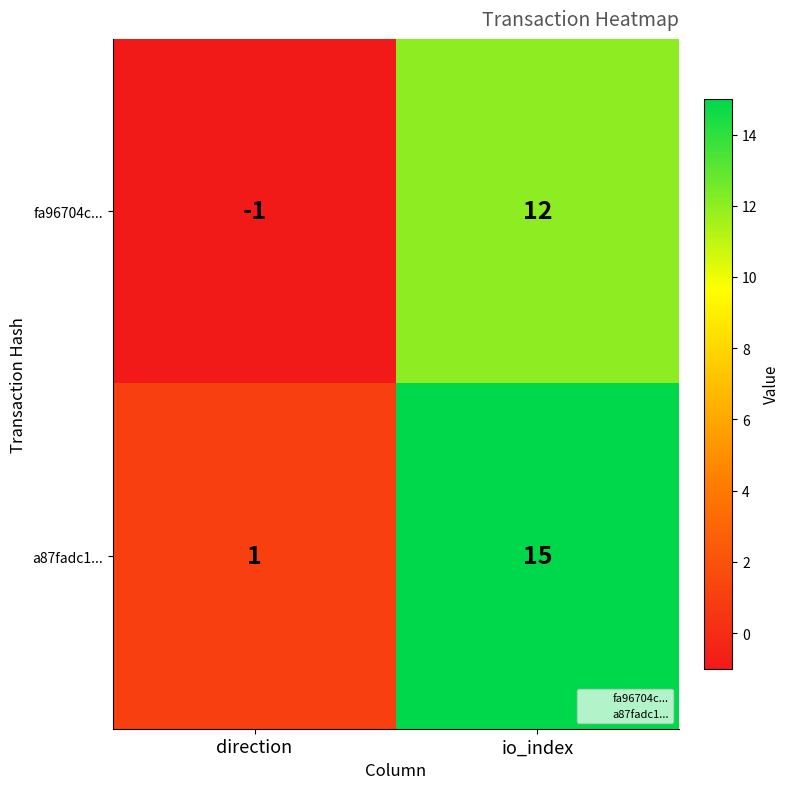

Where is fa96704c... nearest to the value 5?

direction